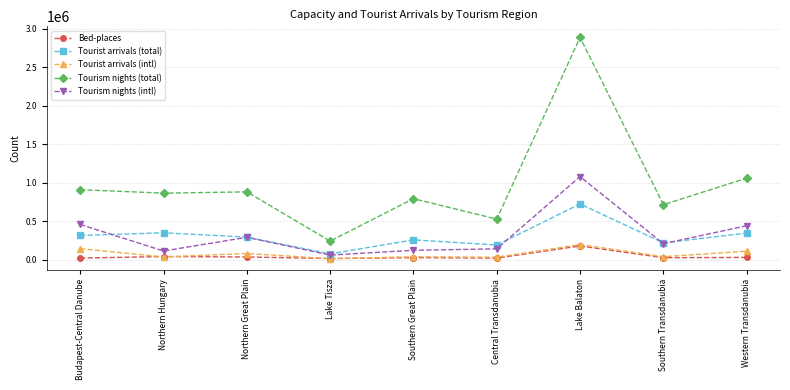

What is the sum of the Bed-places values at Southern Great Plain and Northern Hungary?

71028